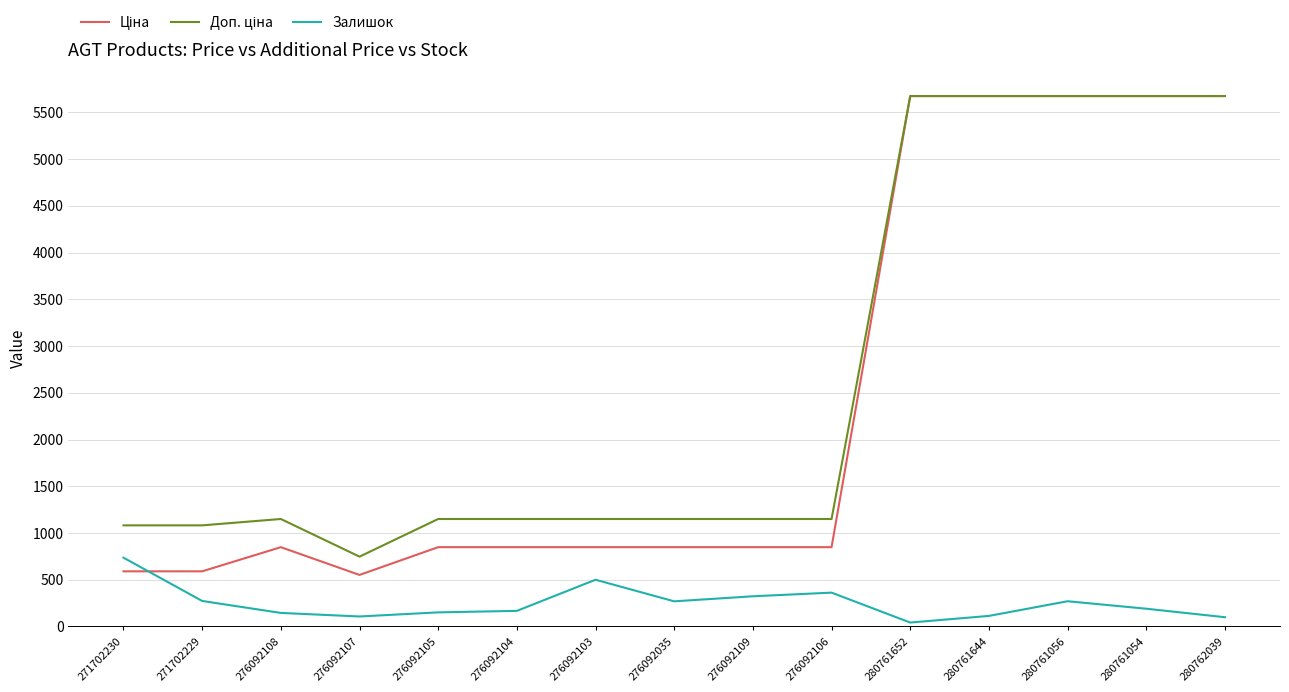

What is the spread (max minus min) of values at 276092103?

649.7